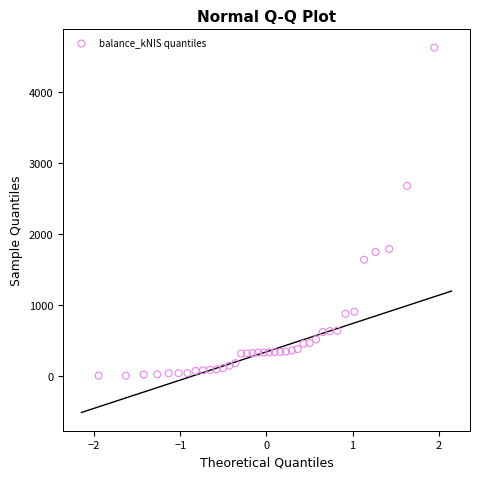

What Y value in the scatter plot is closest to 2311?

2674.4